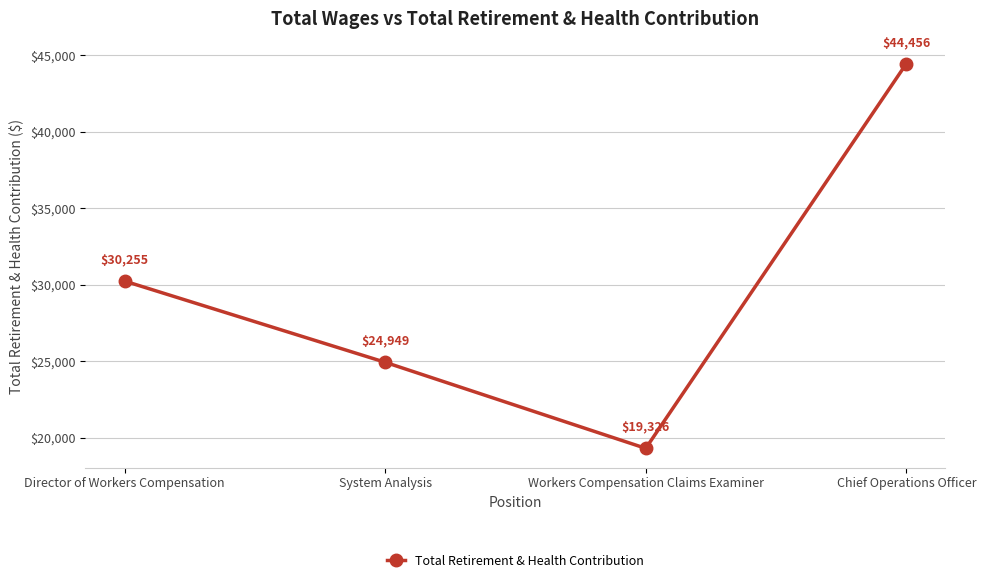

What is the sum of the values at Director of Workers Compensation and System Analysis?

55204